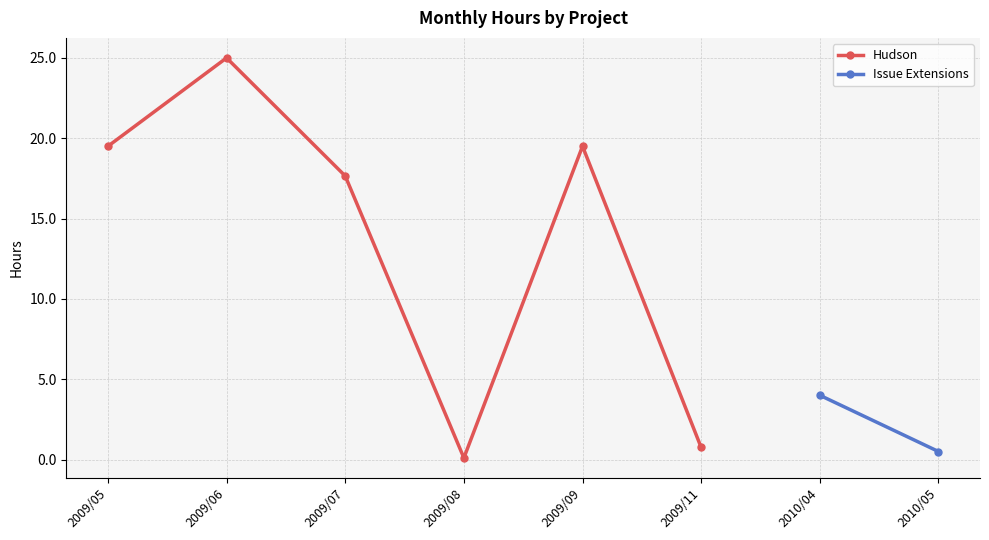

What value does the Hudson series have at 2009/08?

0.1